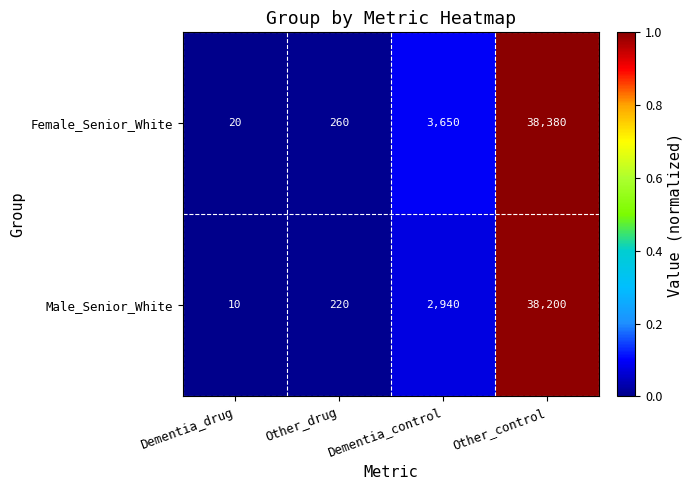

At which label is Female_Senior_White closest to 19200?

Dementia_control